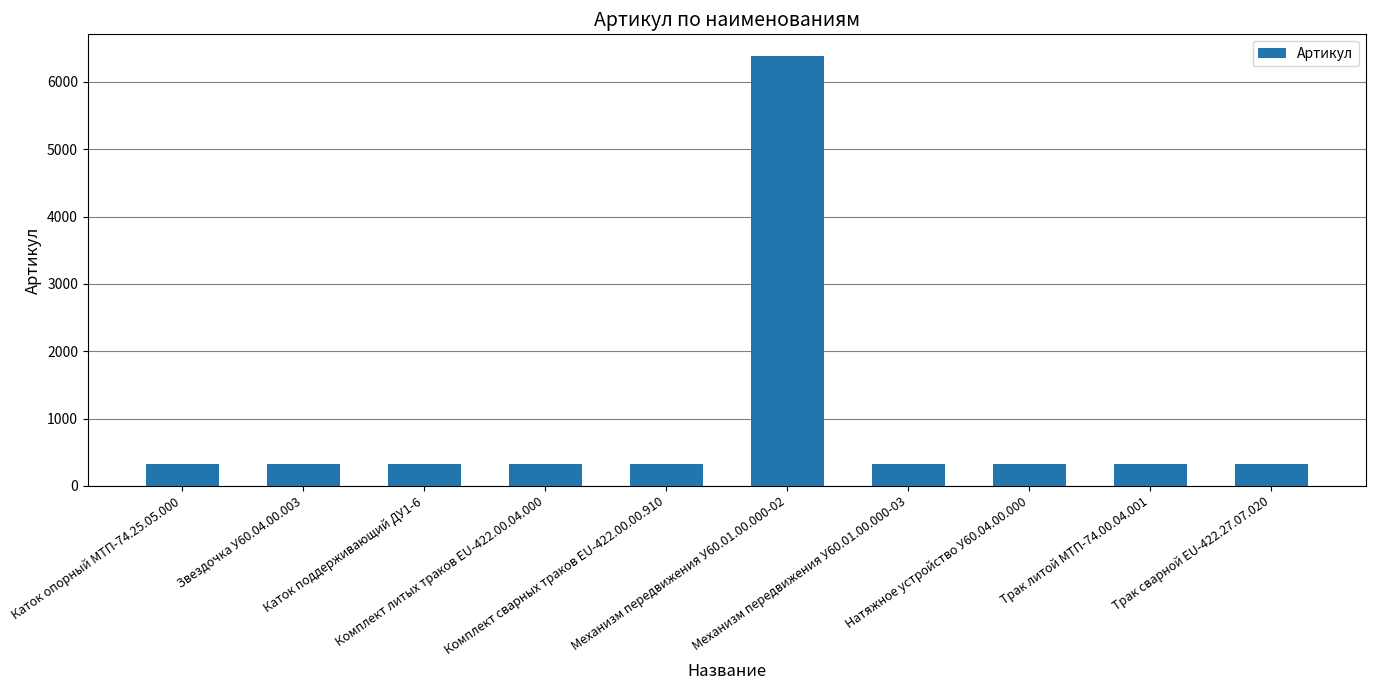

What is the difference between the maximum and minimum values?

6064